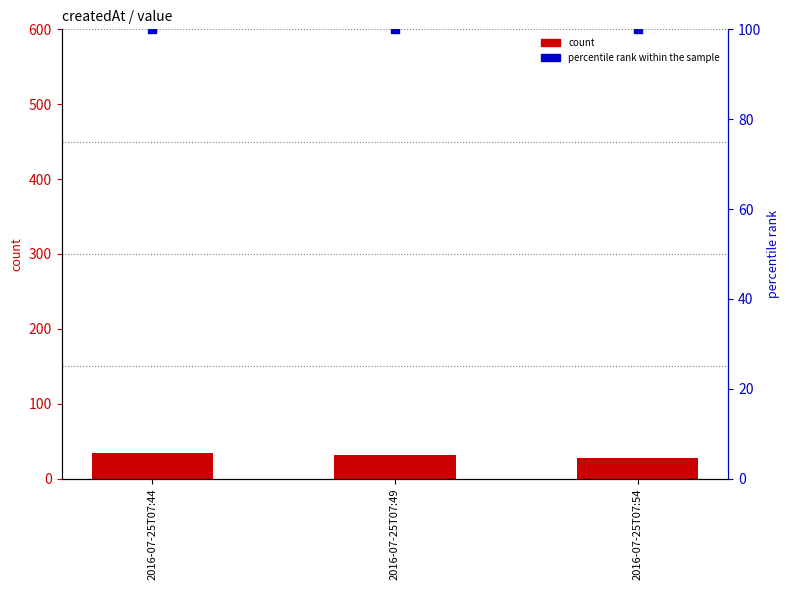

At how many categories does at least one series exceed 97?

3